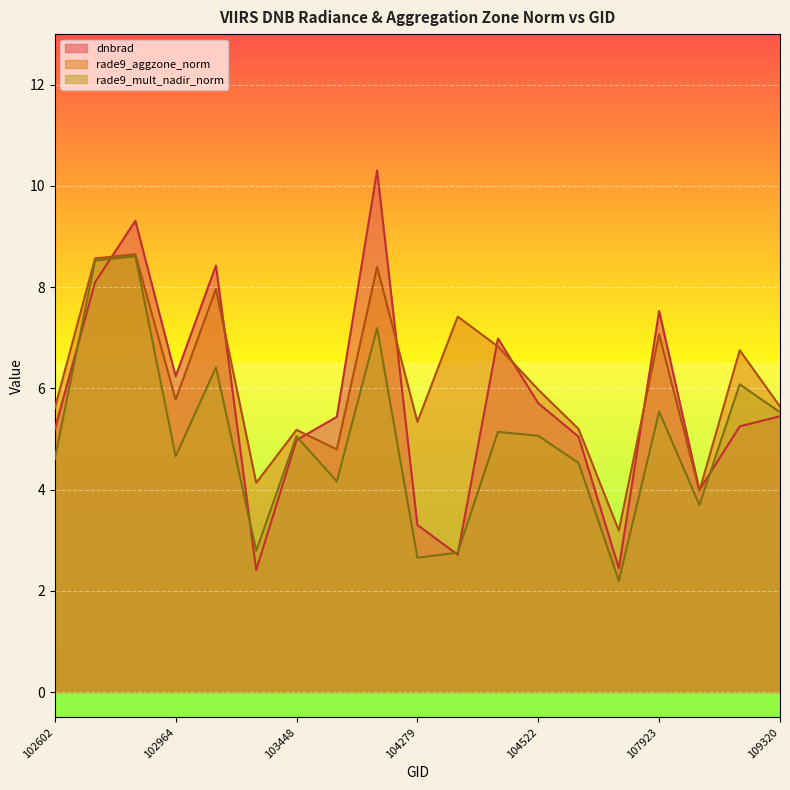

What are all the series names shown in the legend?

dnbrad, rade9_aggzone_norm, rade9_mult_nadir_norm